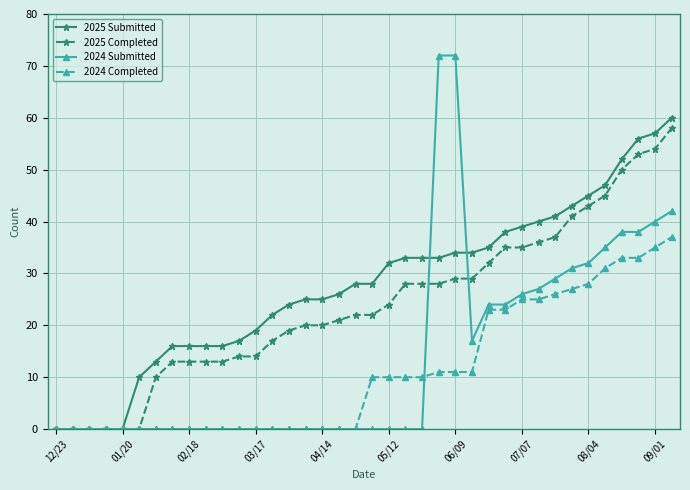

What is the maximum value for 2025 Submitted?

60